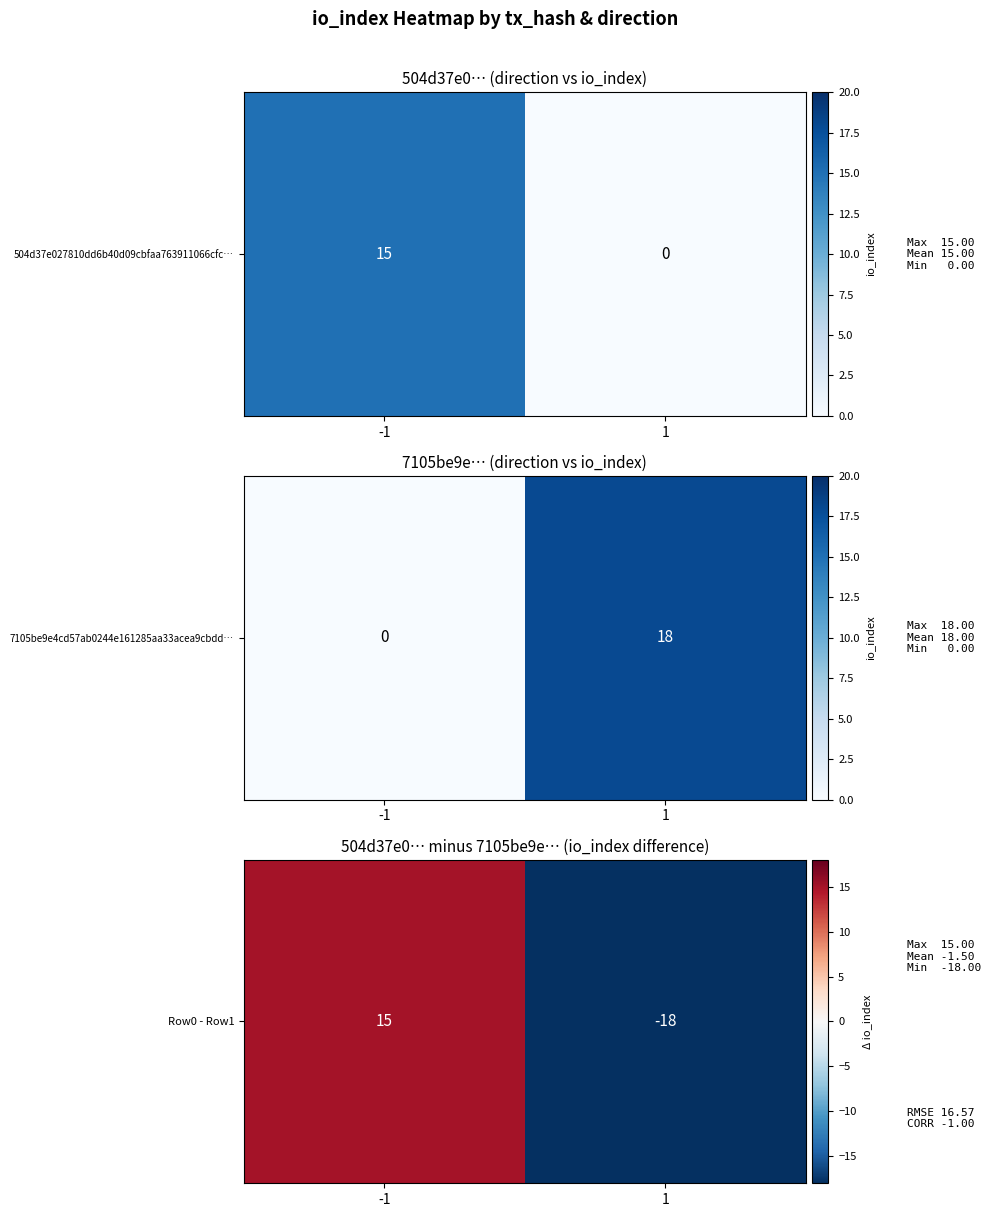

At which category does the chart reach its minimum across all series?

1